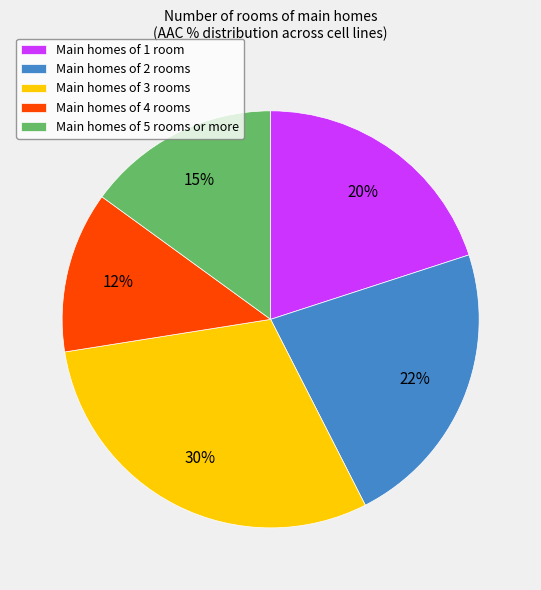

To the nearest percent, what is the average slice percentage?

20%